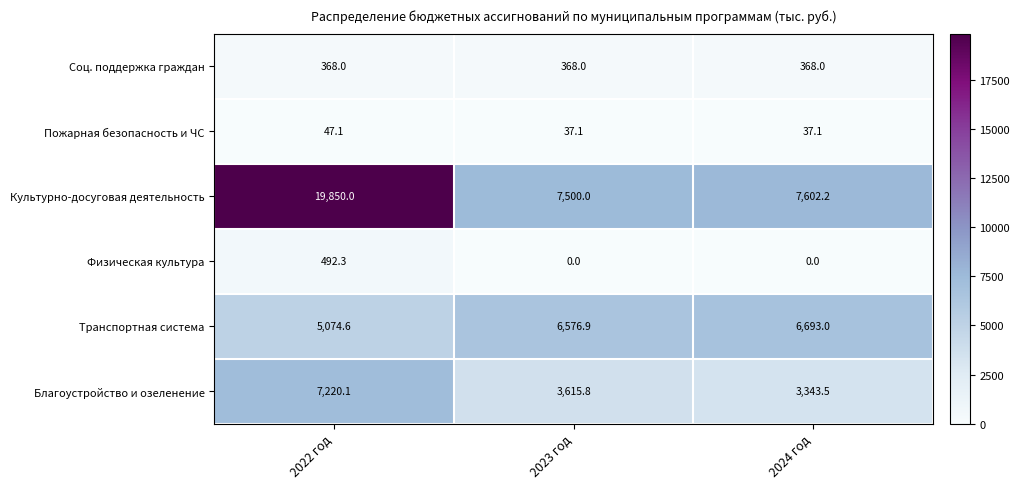

Reading left to right, list all the values displayed in this chart.

Соц. поддержка граждан: 2022 год=368.0	2023 год=368.0	2024 год=368.0
Пожарная безопасность и ЧС: 2022 год=47.1	2023 год=37.1	2024 год=37.1
Культурно-досуговая деятельность: 2022 год=19850.0	2023 год=7500.0	2024 год=7602.2
Физическая культура: 2022 год=492.3	2023 год=0.0	2024 год=0.0
Транспортная система: 2022 год=5074.6	2023 год=6576.9	2024 год=6693.0
Благоустройство и озеленение: 2022 год=7220.1	2023 год=3615.8	2024 год=3343.5